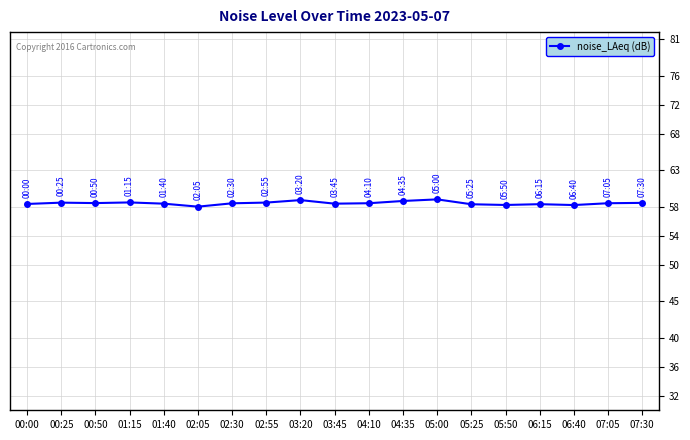

True or false: the data has more than 1 interior local peaks.

True